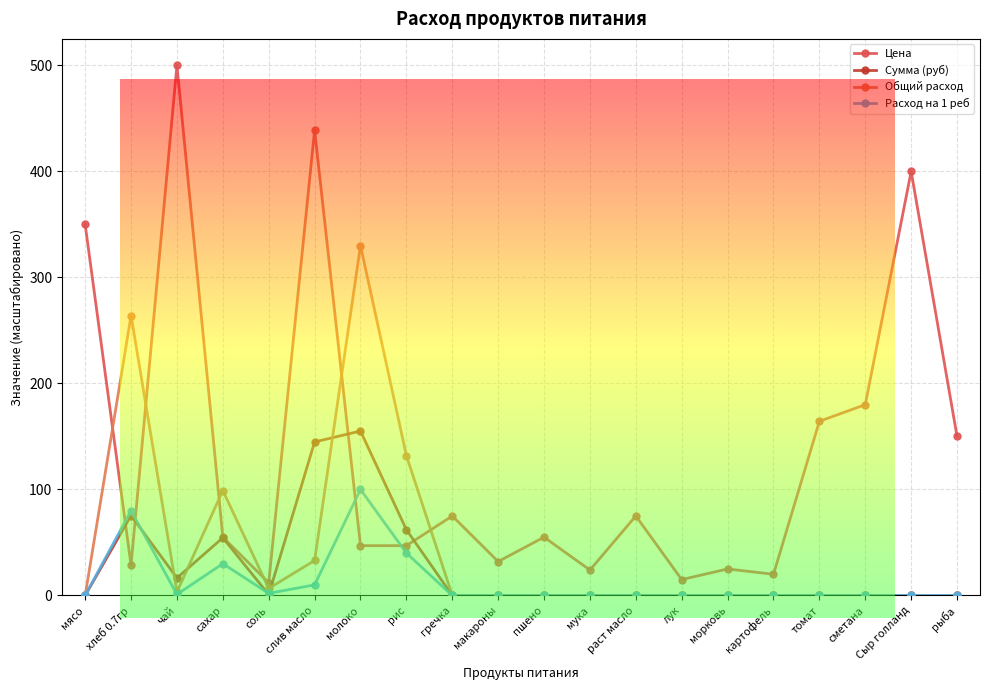

Is it true that Сумма (руб) equals -89.2 at пшено?

False